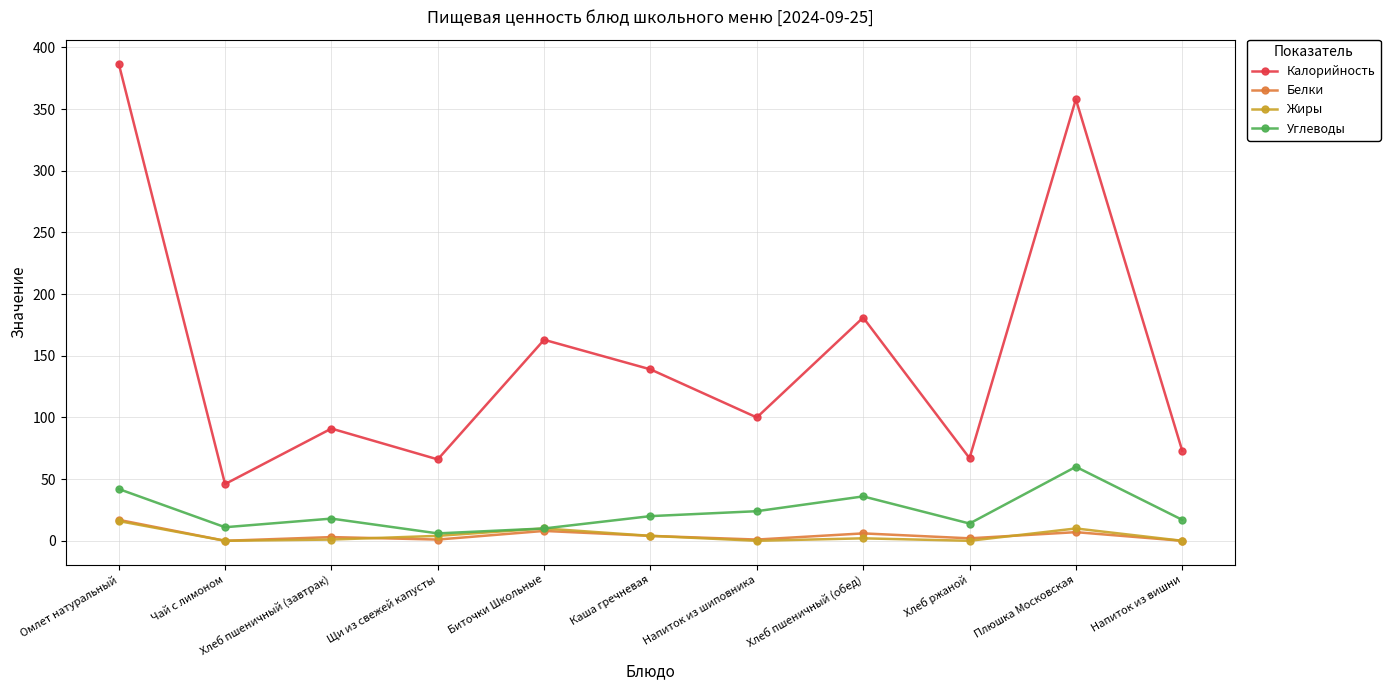

What is the sum of the Углеводы values at Омлет натуральный and Чай с лимоном?

53